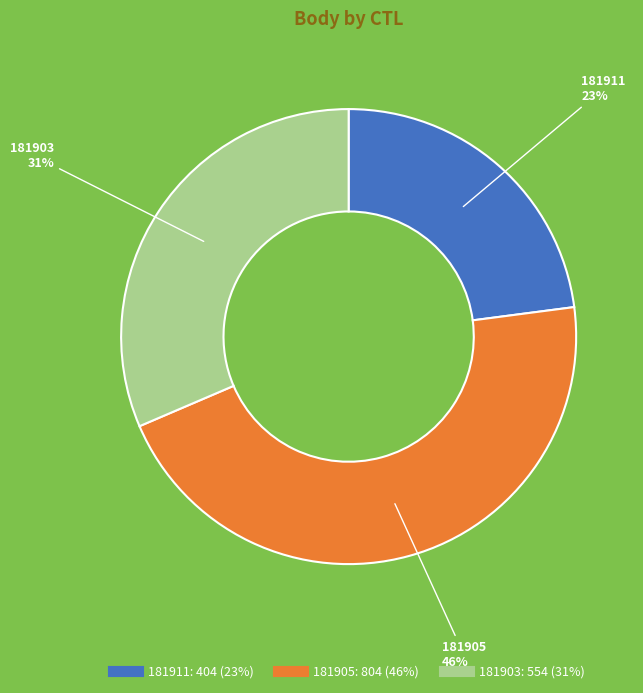

Is the sum of 181903 and 181905 greater than half?

Yes